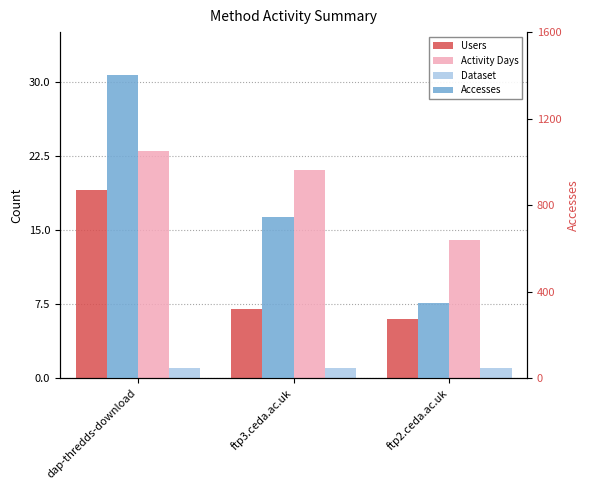

How many bars are there in each group?

4